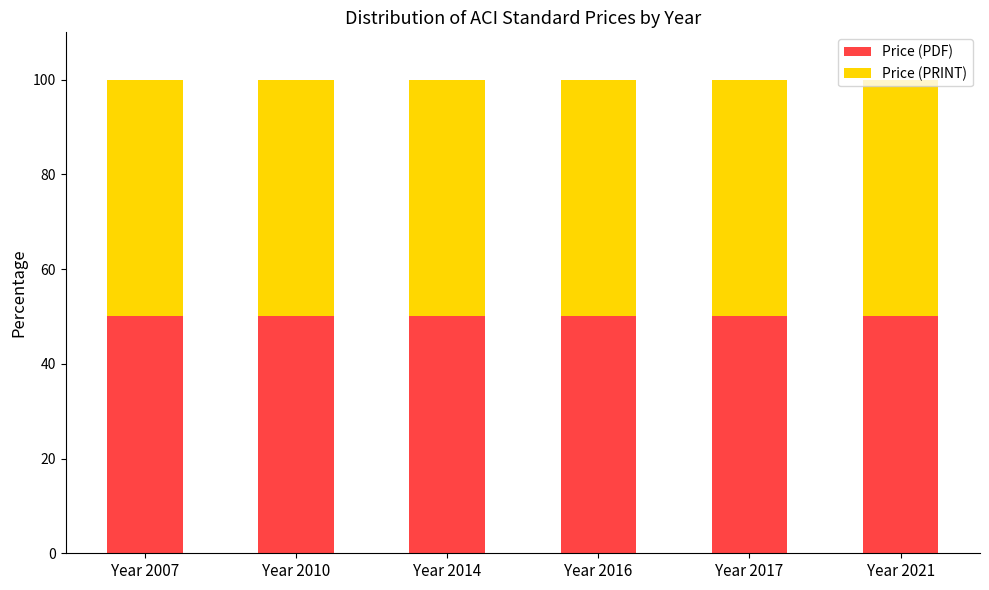

Which series changed the most between 2007 and 2010?

Price (PDF)